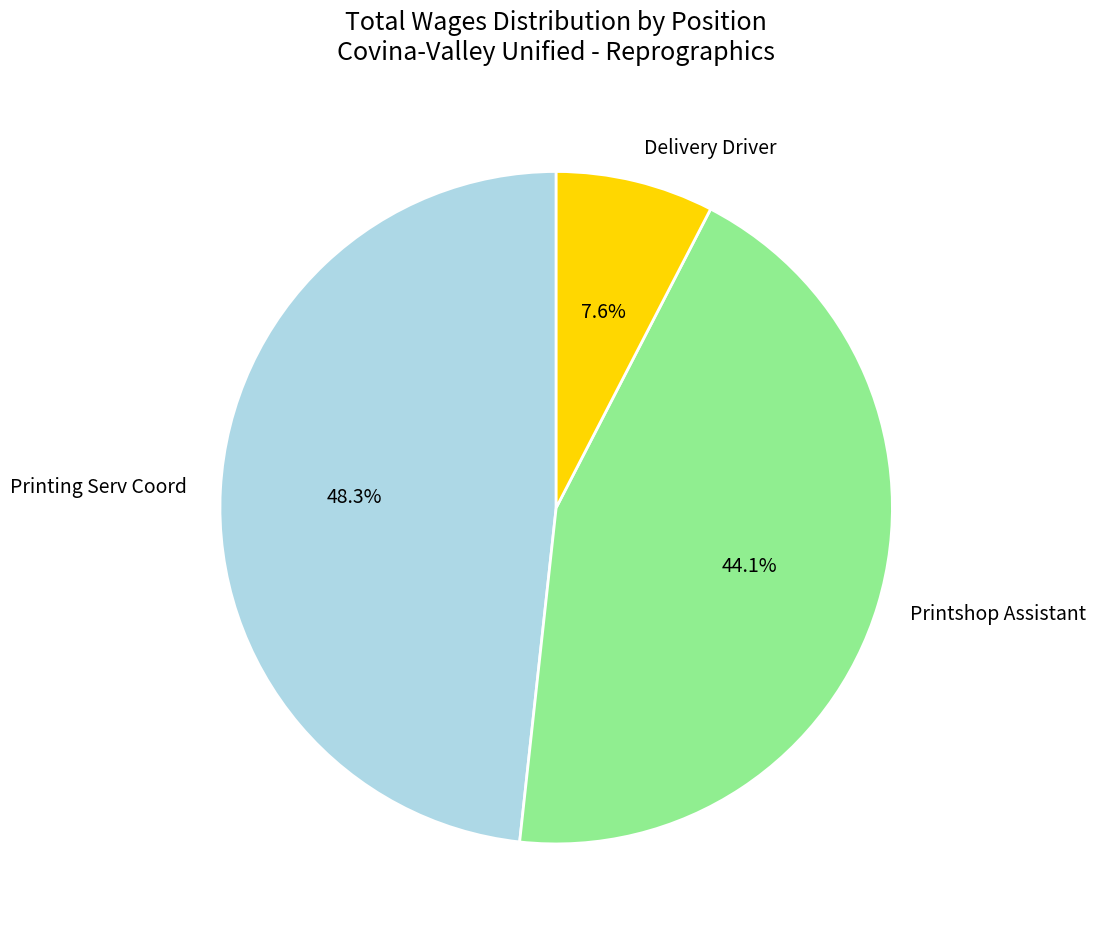

Is it true that Delivery Driver is 8% of the pie?

True